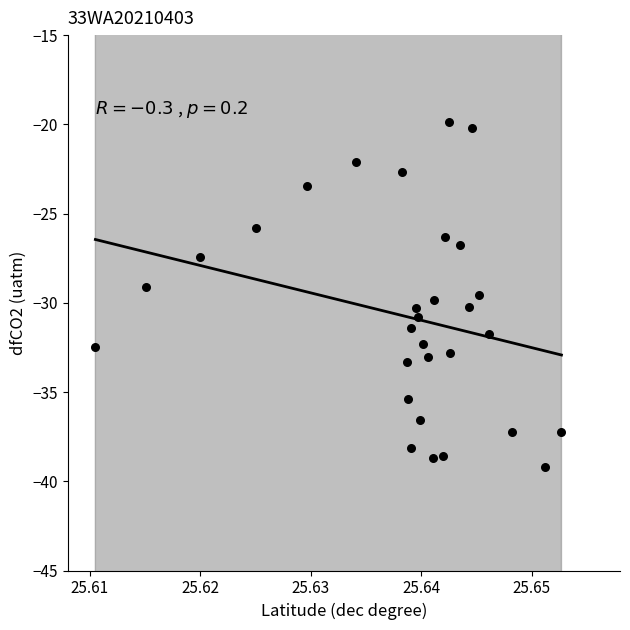

What is the range of Y values (max minus min)?

19.4